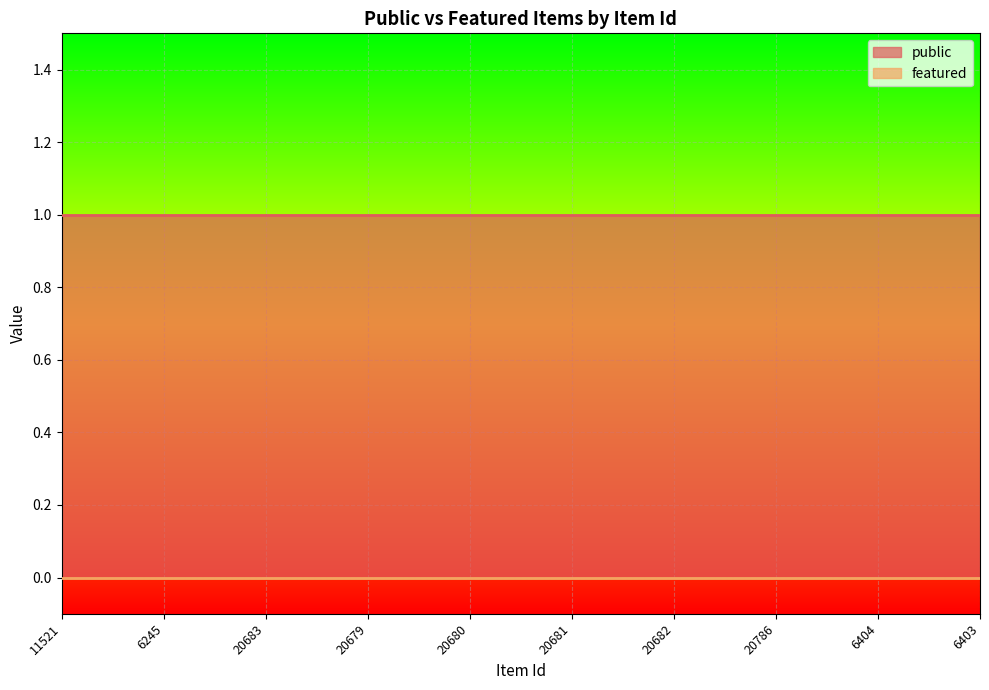

True or false: public and featured cross at least once.

False